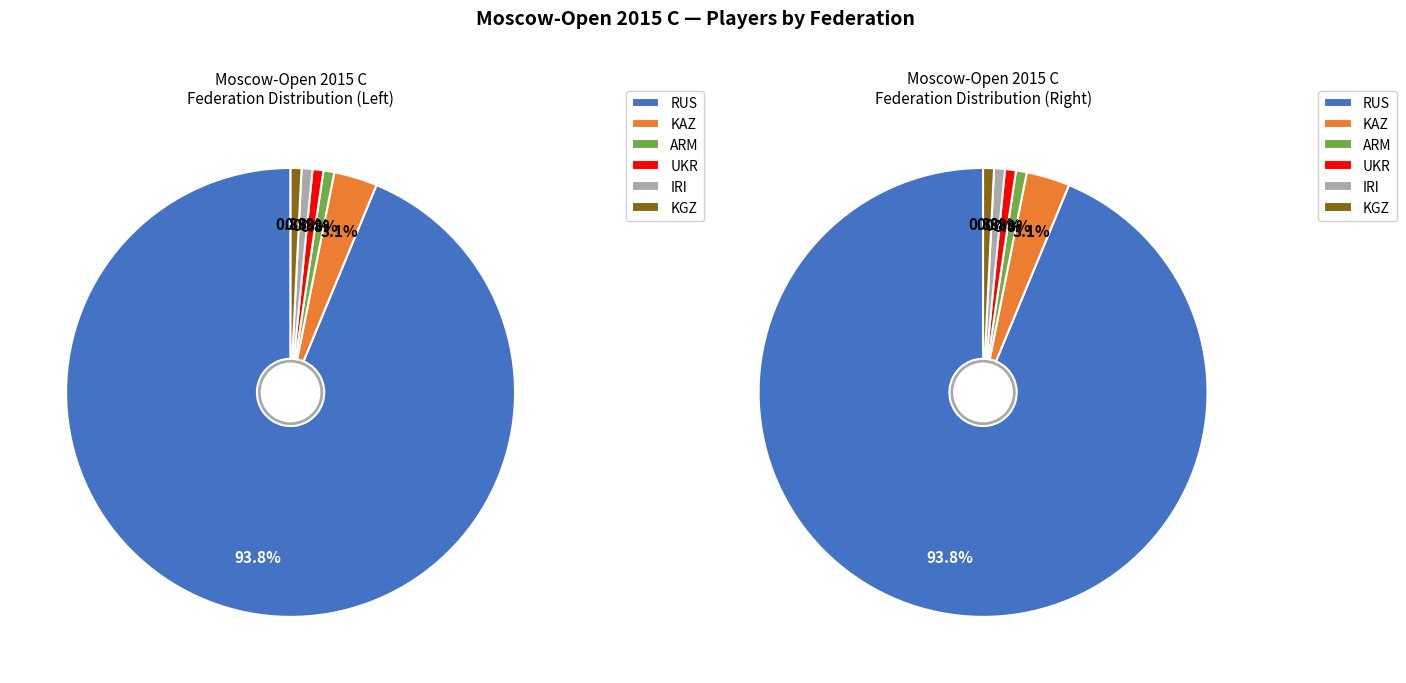

Does ARM represent more than half of the total?

No